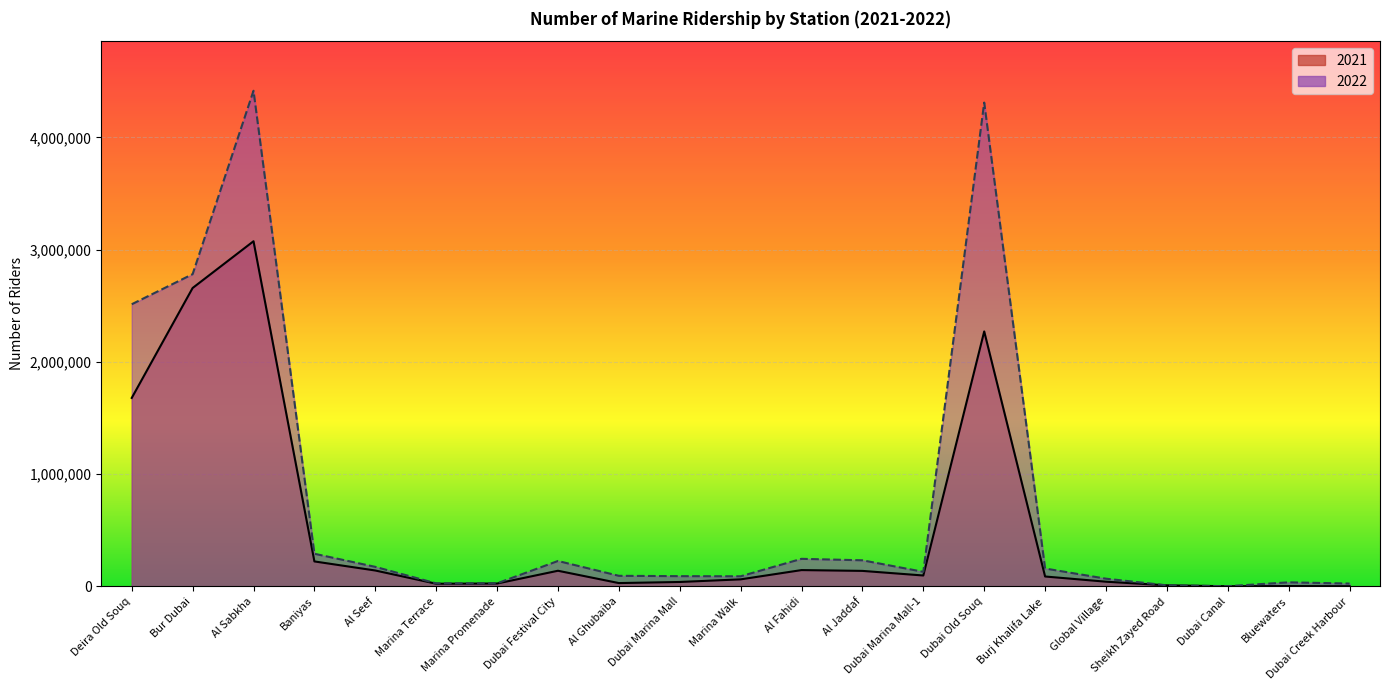

What is the label of the 18th point from the right?

Baniyas